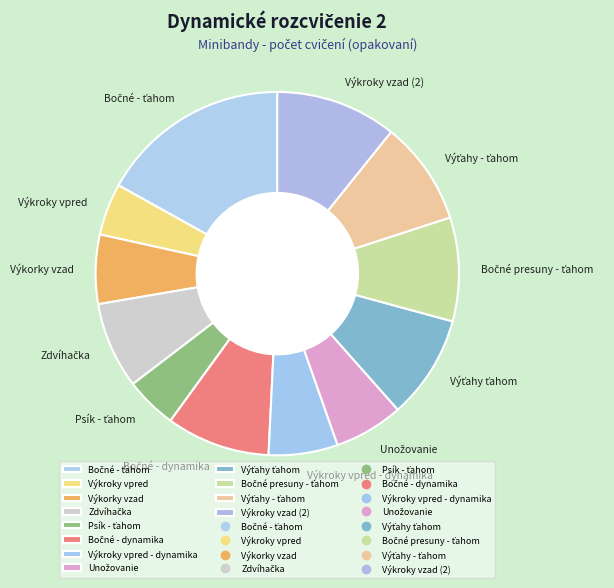

Between Výkroky vzad (2) and Výkroky vpred, which is larger?

Výkroky vzad (2)